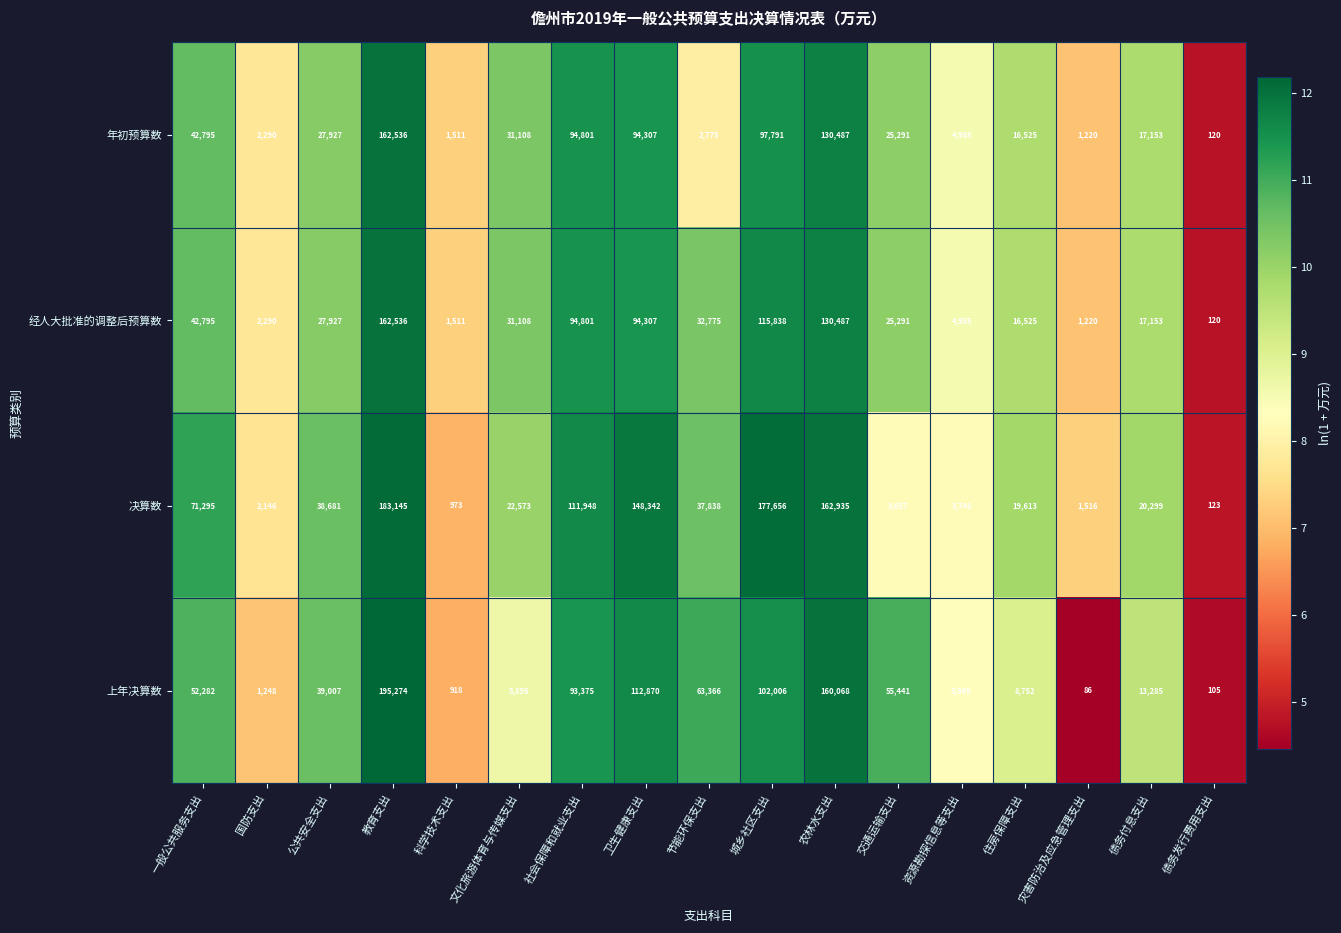

What is the smallest value displayed?

86